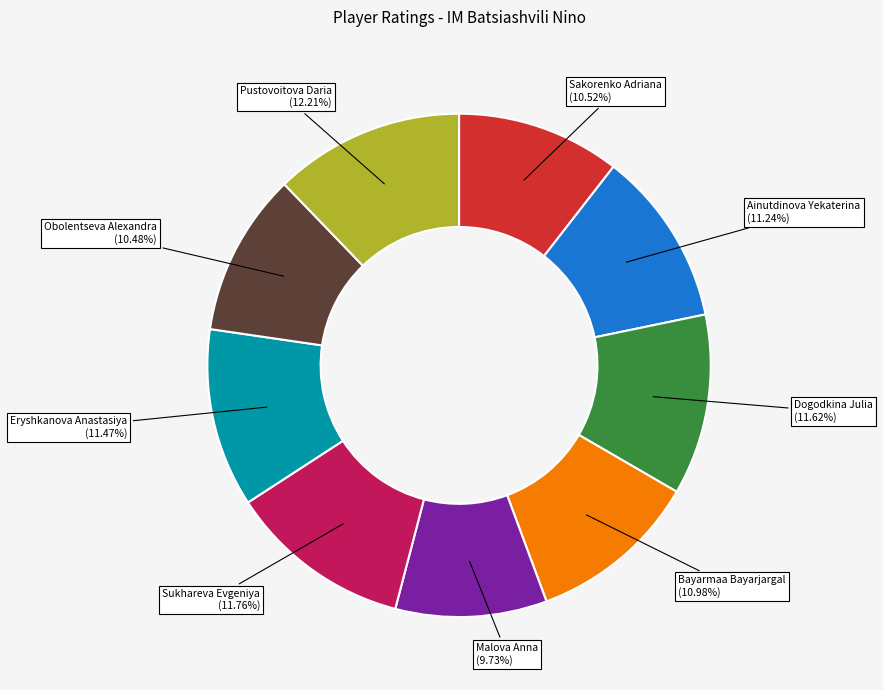

What is the smallest slice in the pie chart?

Malova Anna